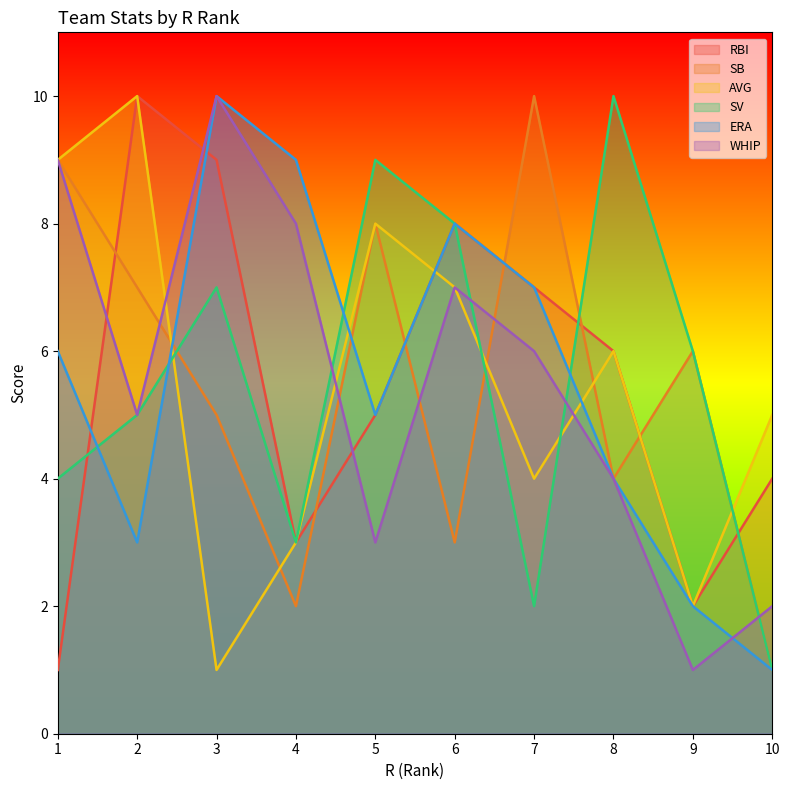

How many data points in RBI are above 6?

4